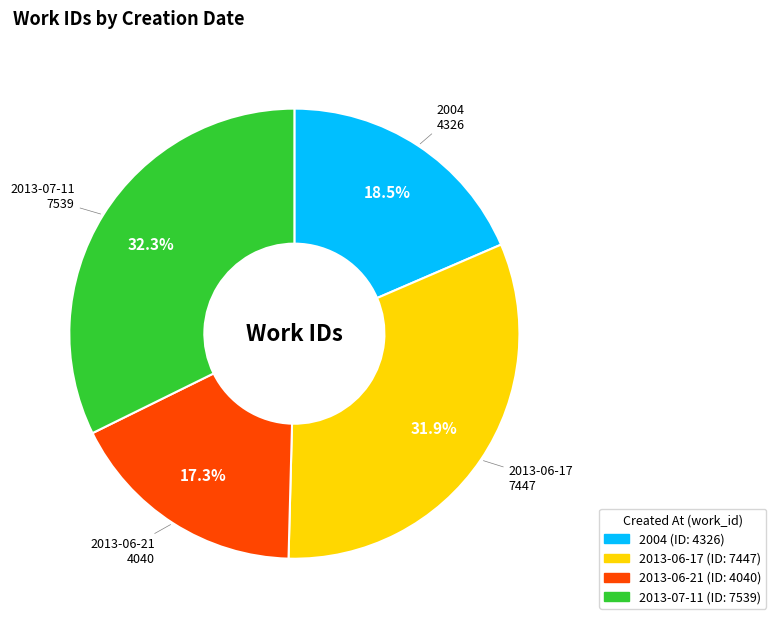

Is it true that 2013-06-17 is 32% of the pie?

True